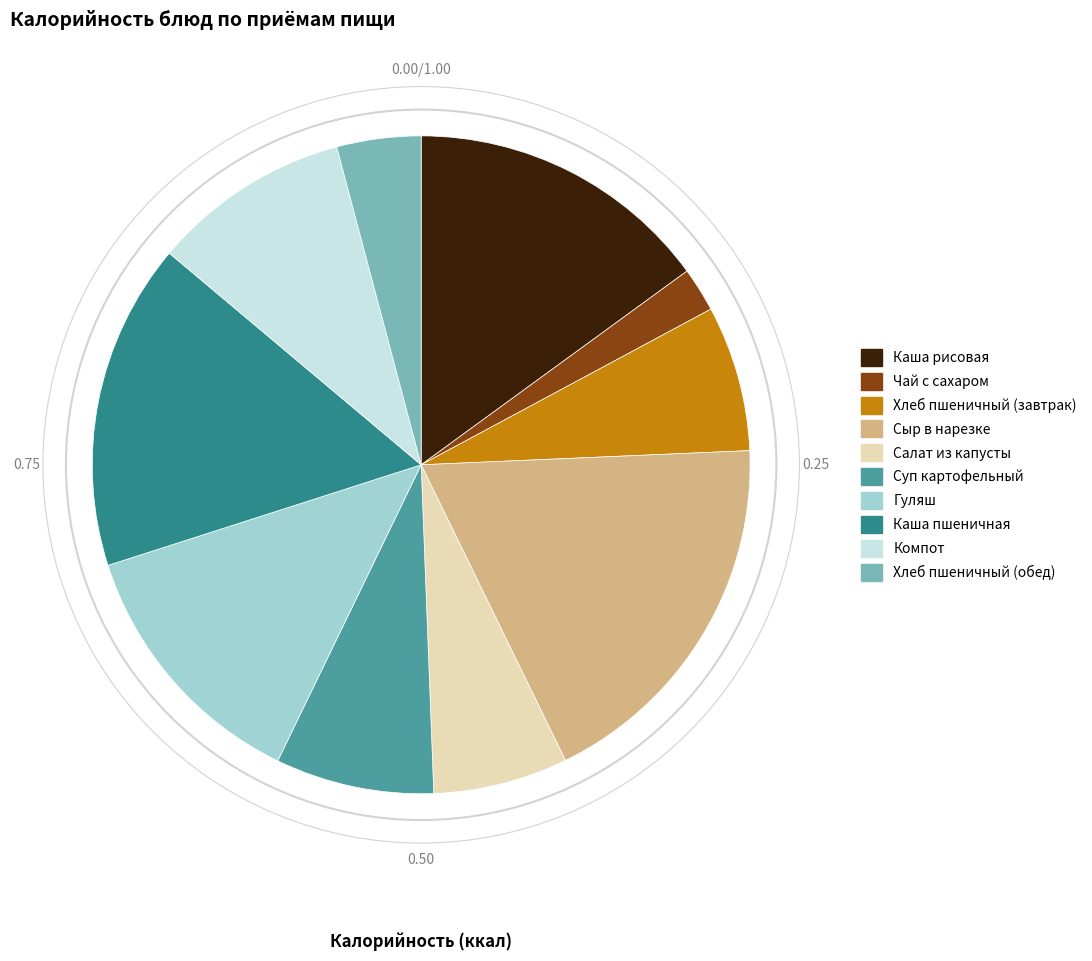

Is the sum of Чай с сахаром and Суп картофельный greater than half?

No